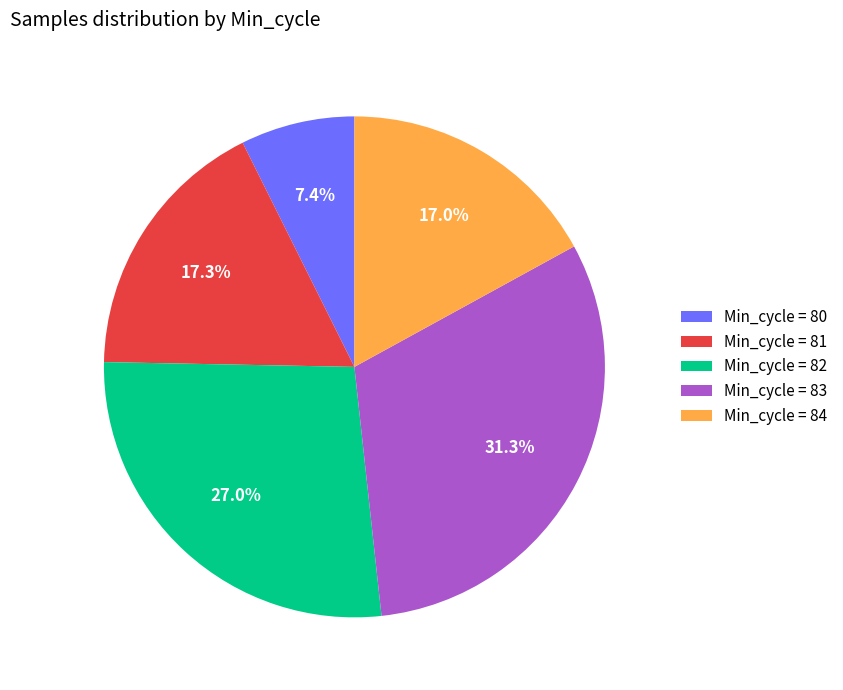

Between Min_cycle = 83 and Min_cycle = 82, which is larger?

Min_cycle = 83